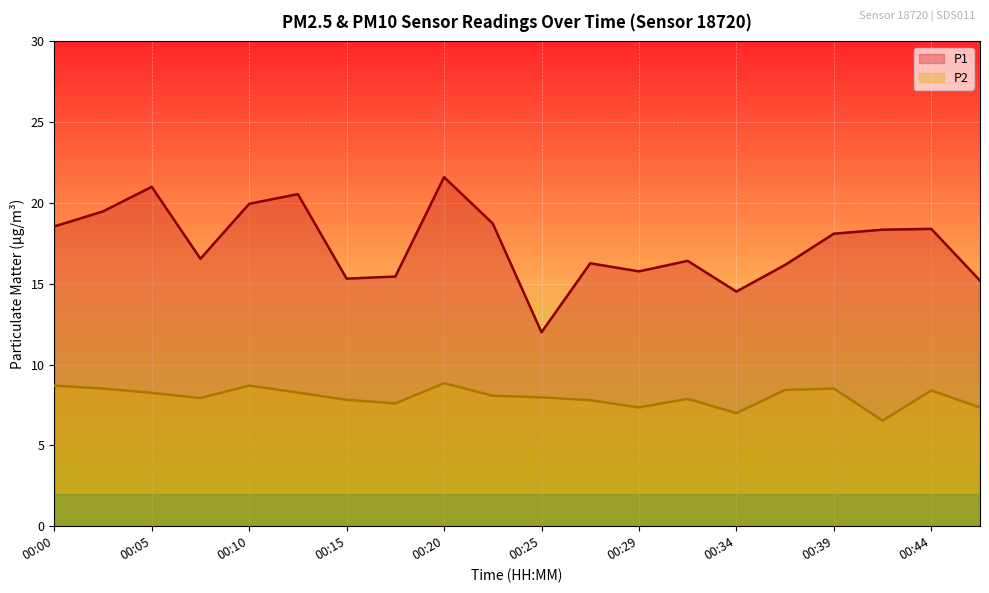

How many distinct data groups are displayed?

2